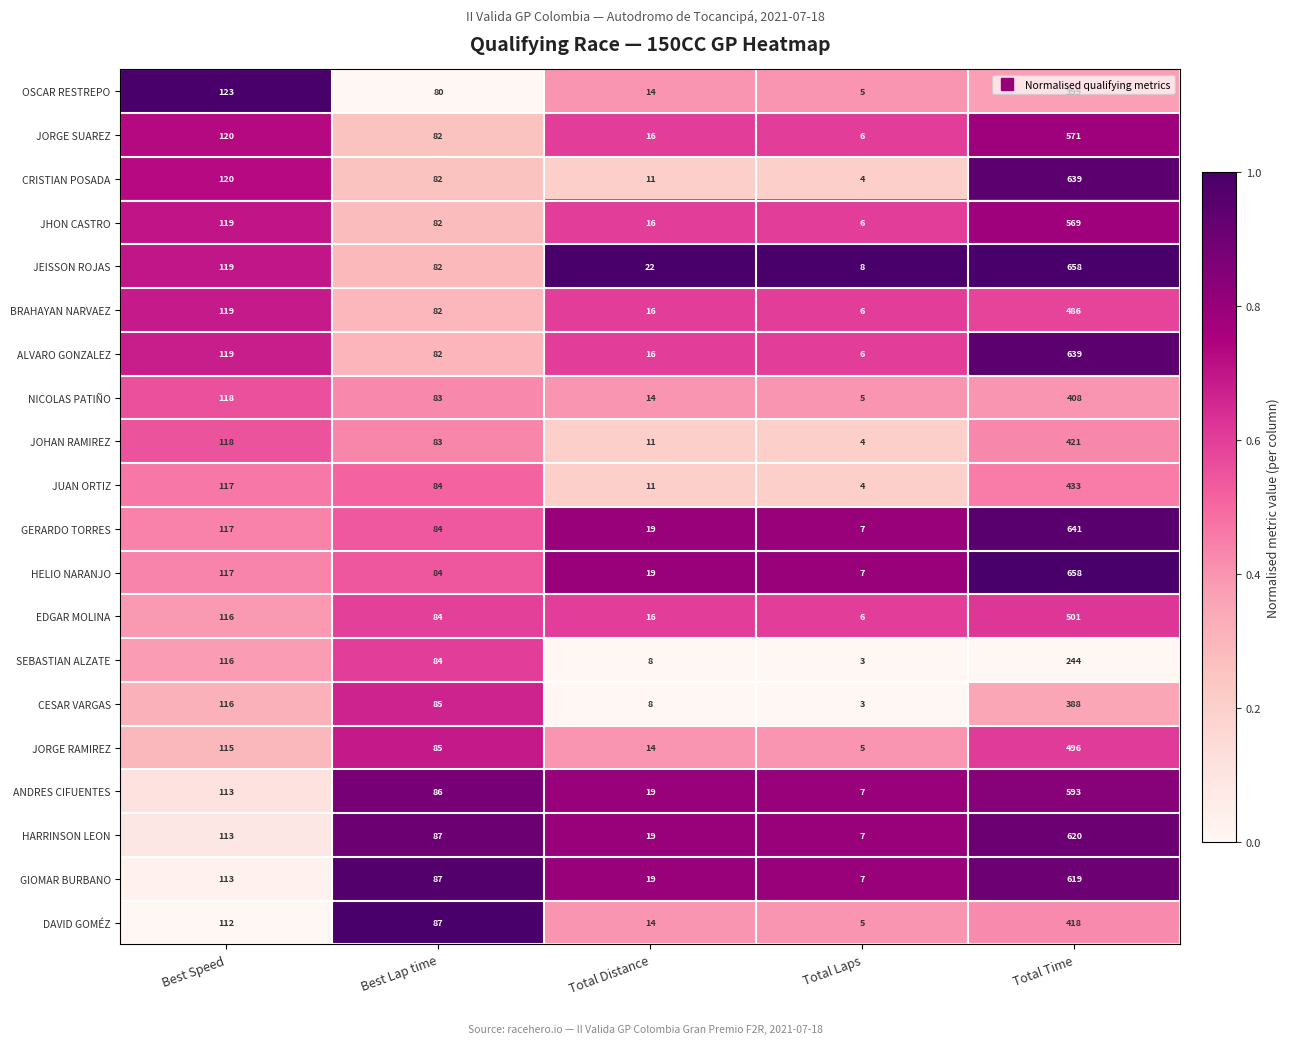

True or false: CESAR VARGAS has a value of 137 at Best Lap time.

False